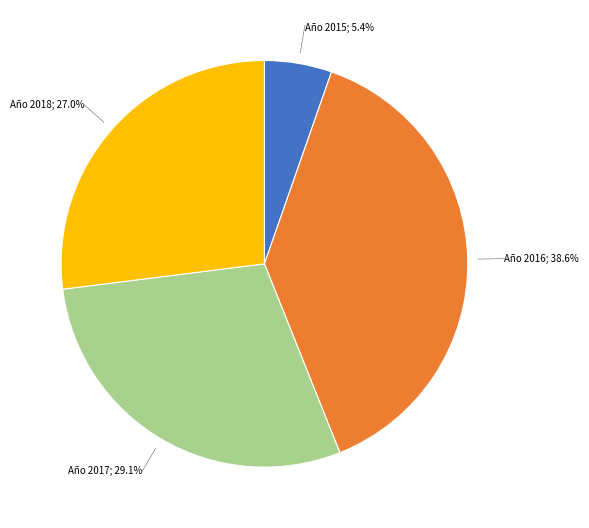

Count the number of slices in the pie.

4